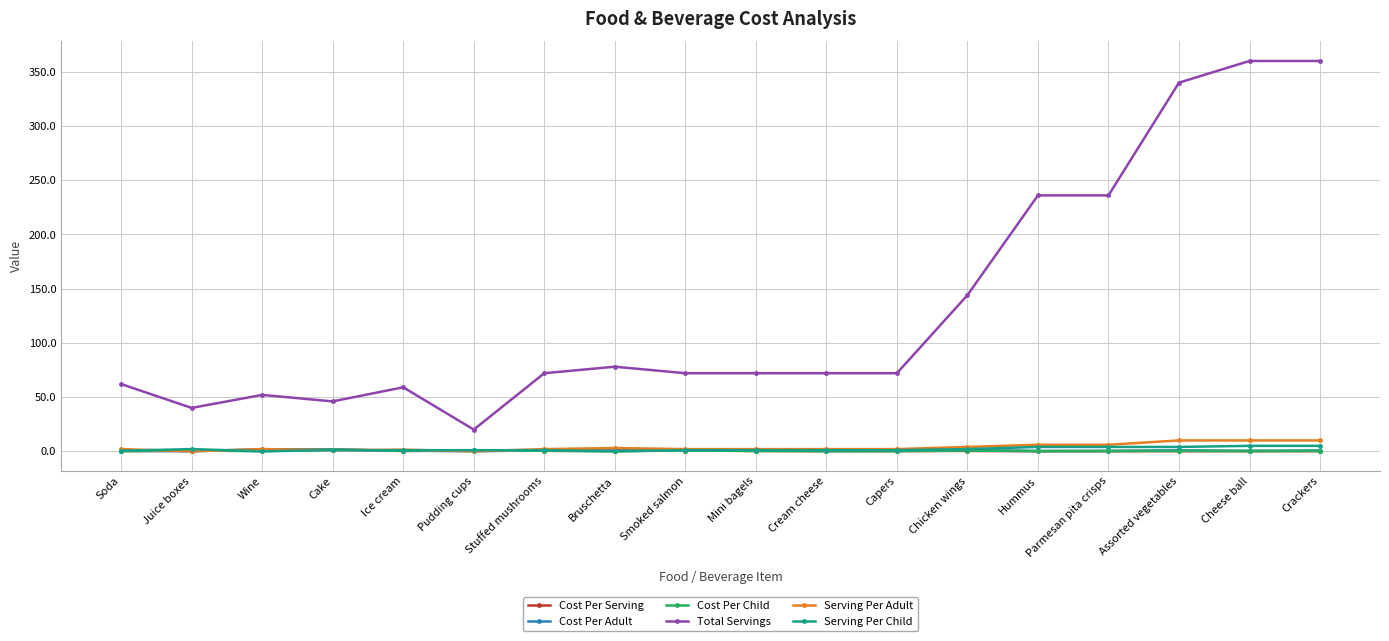

Is this an area chart (filled region under the line)?

No